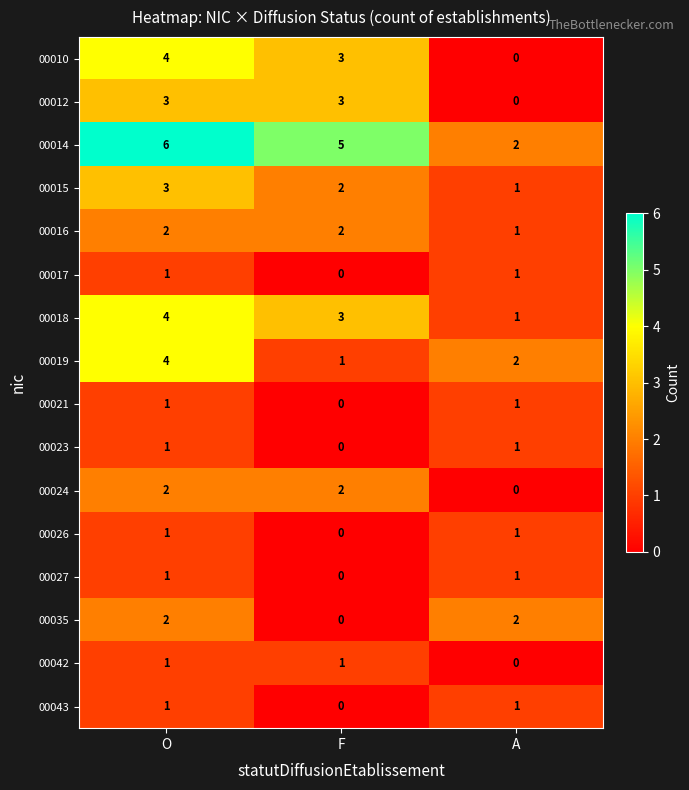

Which series has the largest total across all categories?

00014